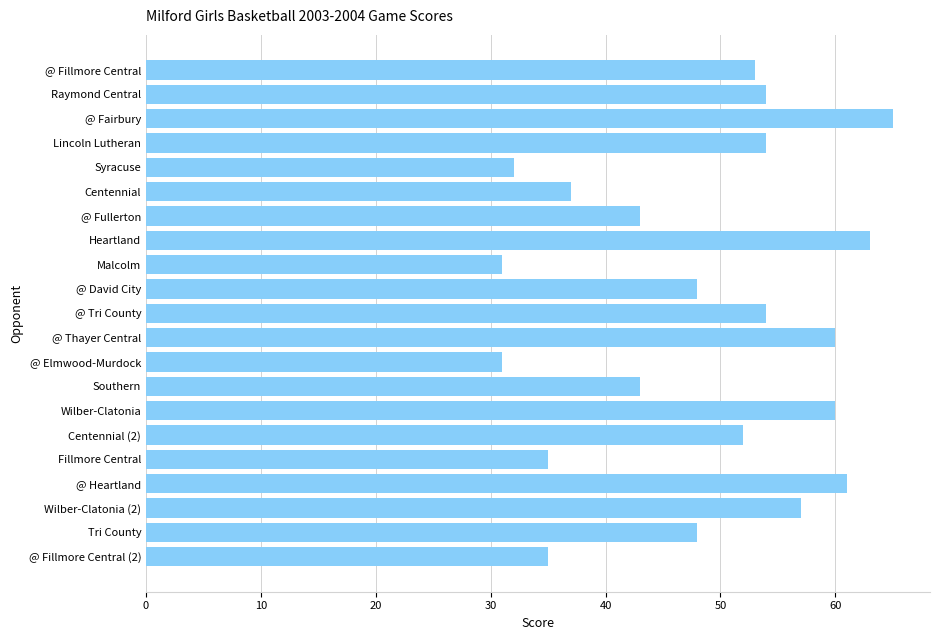

True or false: the data shows 81 at Lincoln Lutheran.

False